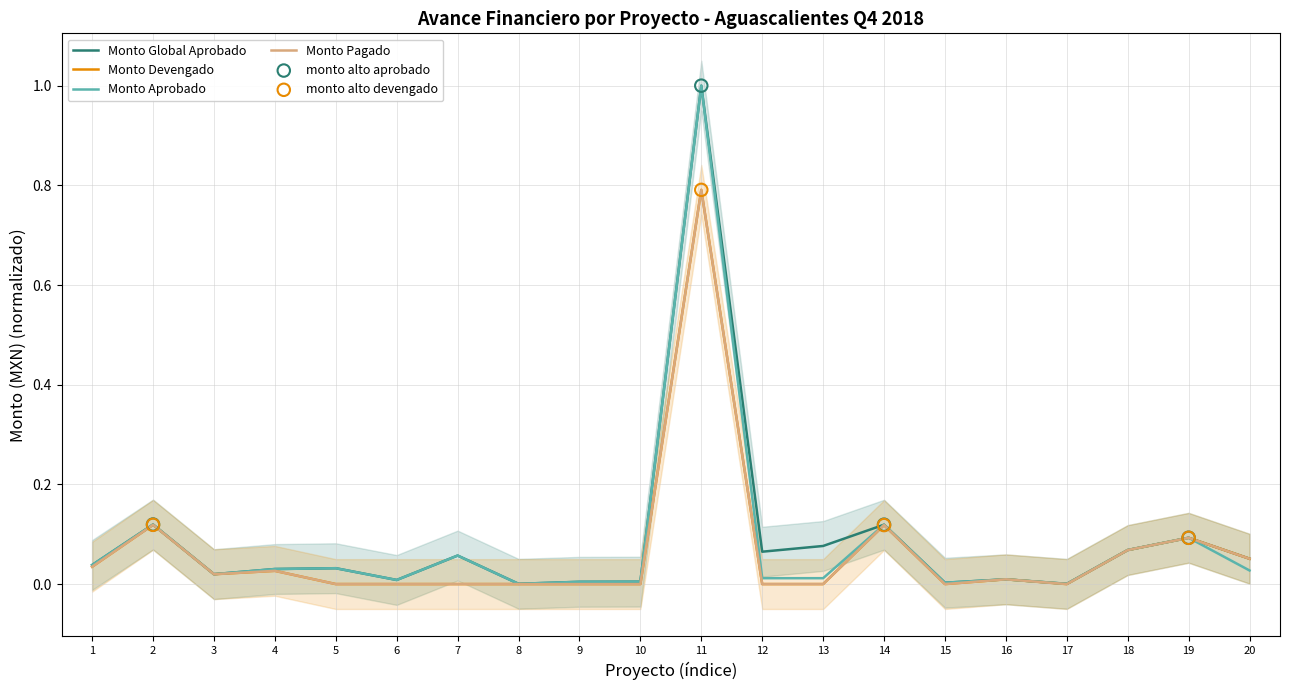

Which series has the largest total across all categories?

Monto Global Aprobado